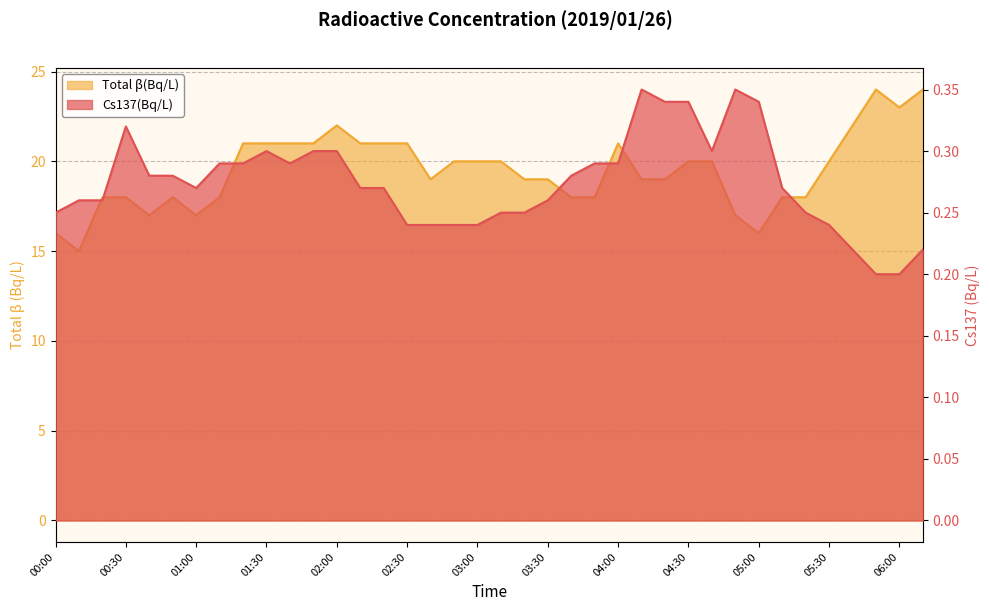

Reading left to right, extract all data points from this chart.

Cs137(Bq/L): 0.2	0.3	0.3	0.3	0.3	0.3	0.3	0.3	0.3	0.3	0.3	0.3	0.3	0.3	0.3	0.2	0.2	0.2	0.2	0.2	0.2	0.3	0.3	0.3	0.3	0.3	0.3	0.3	0.3	0.3	0.3	0.3	0.2	0.2	0.2	0.2	0.2	0.2
Total β(Bq/L): 16.0	15.0	18.0	18.0	17.0	18.0	17.0	18.0	21.0	21.0	21.0	21.0	22.0	21.0	21.0	21.0	19.0	20.0	20.0	20.0	19.0	19.0	18.0	18.0	21.0	19.0	19.0	20.0	20.0	17.0	16.0	18.0	18.0	20.0	22.0	24.0	23.0	24.0